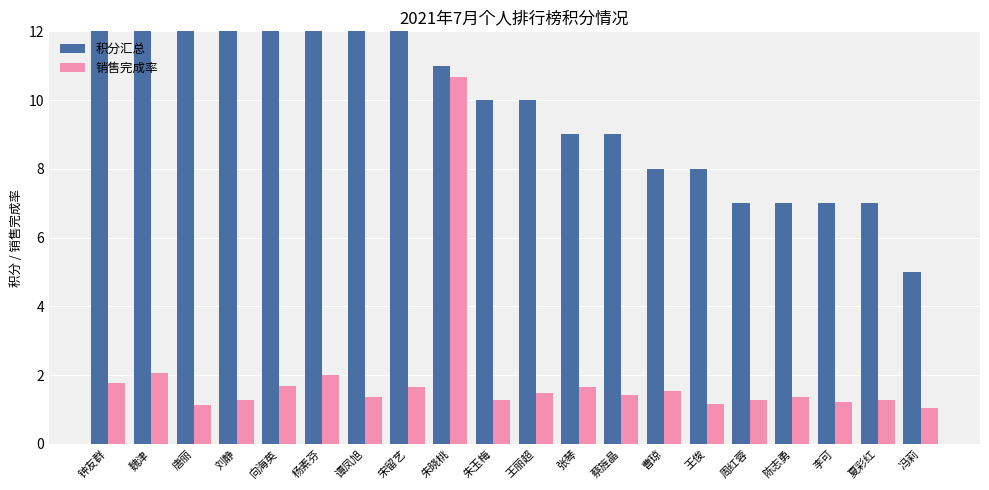

True or false: 积分汇总 has a value of 25.1 at 杨素芬.

False